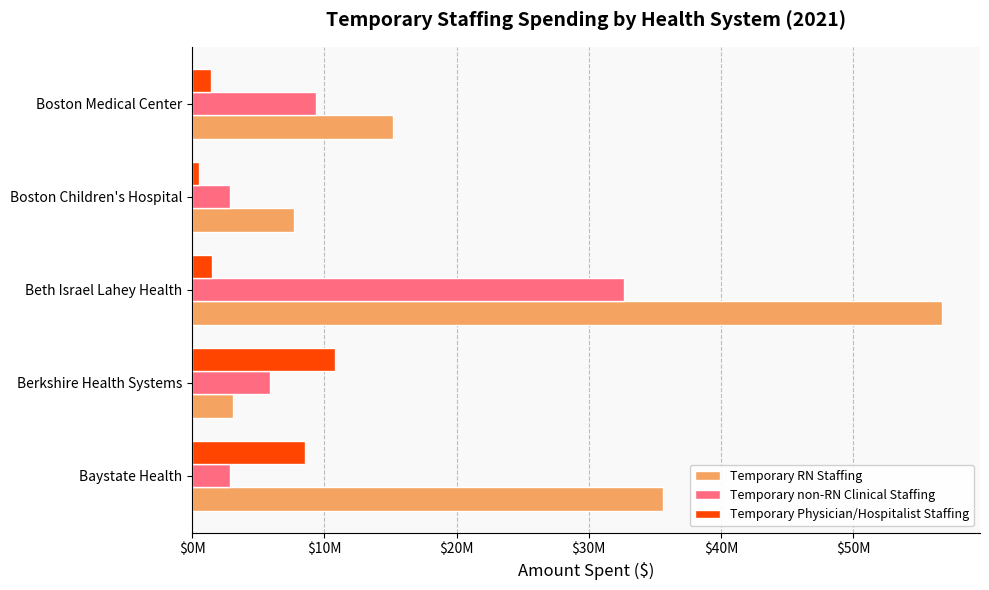

What are all the series names shown in the legend?

Temporary RN Staffing, Temporary non-RN Clinical Staffing, Temporary Physician/Hospitalist Staffing